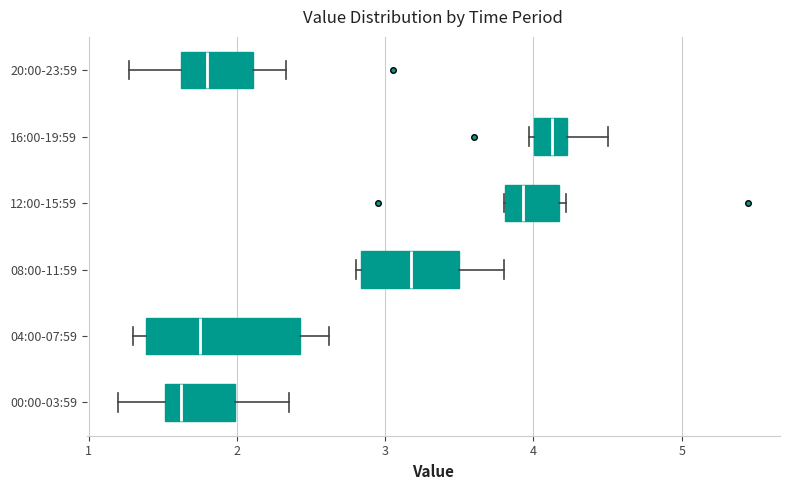

Reading bottom to top, transcribe this box plot: for each box, give where its median line is, the range the box spans, and where its two whiskers end, as read against the x-axis. The values are not printed on the chart, so give them approximately, as read against the axis.

00:00-03:59: median 1.6, box 1.5 to 2.0, whiskers 1.2 to 2.4
04:00-07:59: median 1.8, box 1.4 to 2.4, whiskers 1.3 to 2.6
08:00-11:59: median 3.2, box 2.8 to 3.5, whiskers 2.8 (just left of the box's left edge) to 3.8
12:00-15:59: median 3.9, box 3.8 to 4.2, whiskers 3.8 to 4.2 (just right of the box's right edge)
16:00-19:59: median 4.1, box 4.0 to 4.2, whiskers 4.0 (just left of the box's left edge) to 4.5
20:00-23:59: median 1.8, box 1.6 to 2.1, whiskers 1.3 to 2.3